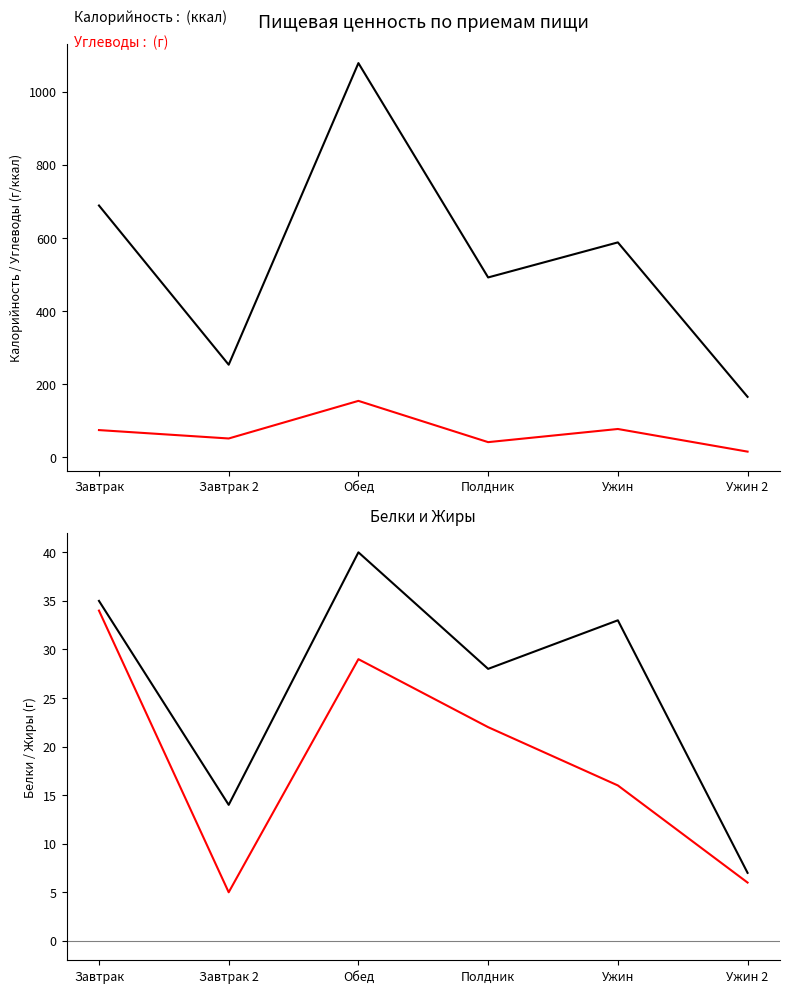

What is the label of the 3rd point from the right?

Полдник